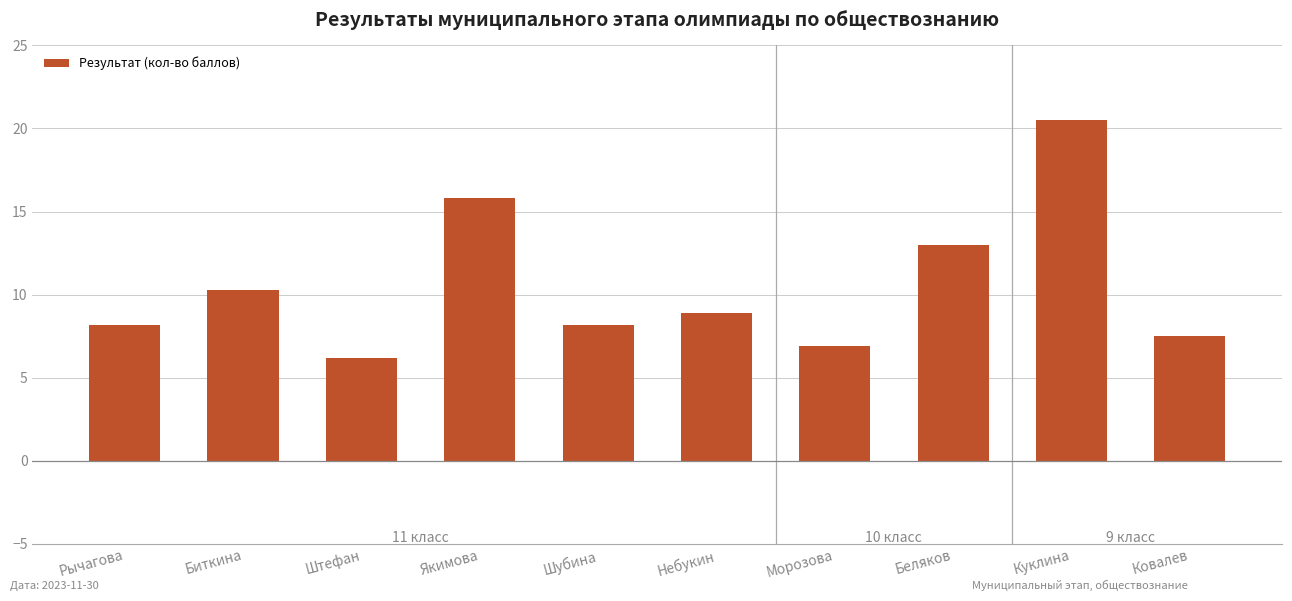

Reading left to right, what are all the values shown in this chart?

8.2	10.3	6.2	15.8	8.2	8.9	6.9	13.0	20.5	7.5